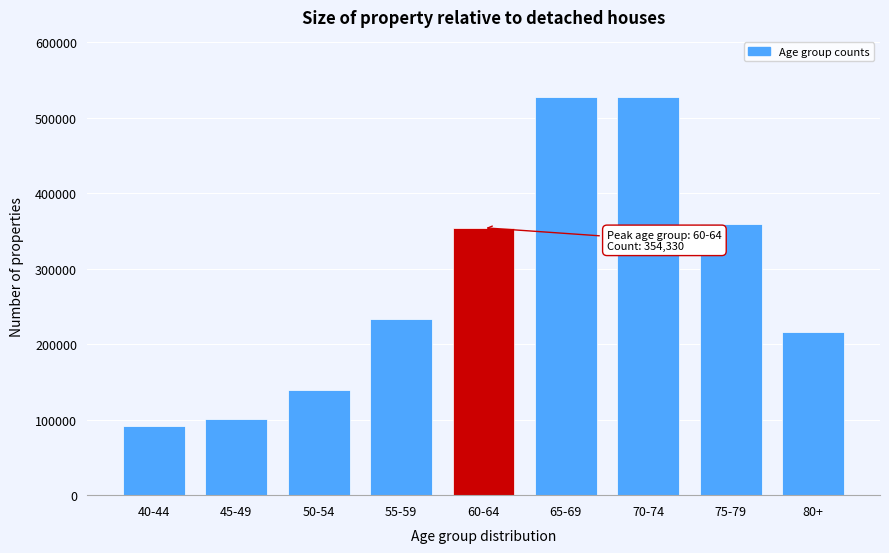

The value at 65-69 is 689640. True or false?

False